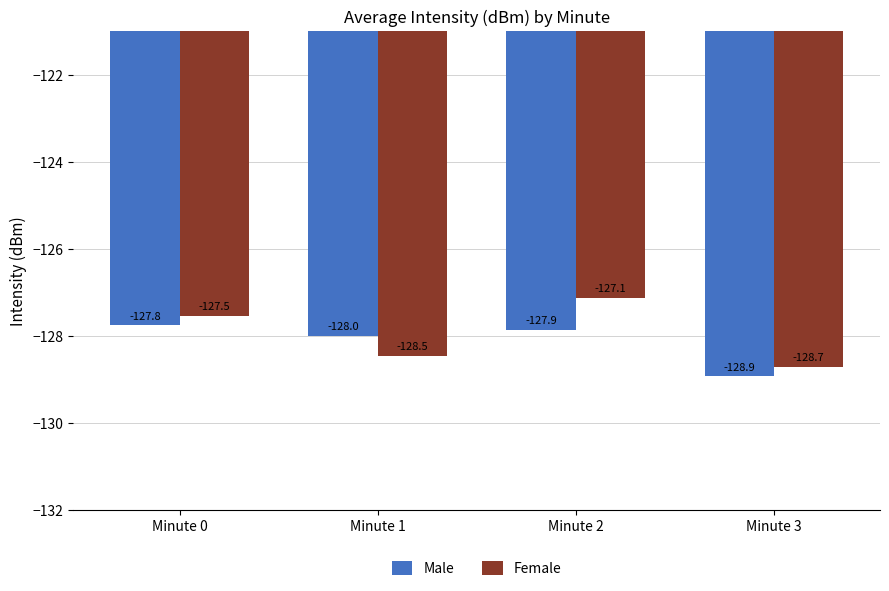

Reading left to right, extract all data points from this chart.

Male: Minute 0=-127.8	Minute 1=-128.0	Minute 2=-127.9	Minute 3=-128.9
Female: Minute 0=-127.5	Minute 1=-128.5	Minute 2=-127.1	Minute 3=-128.7